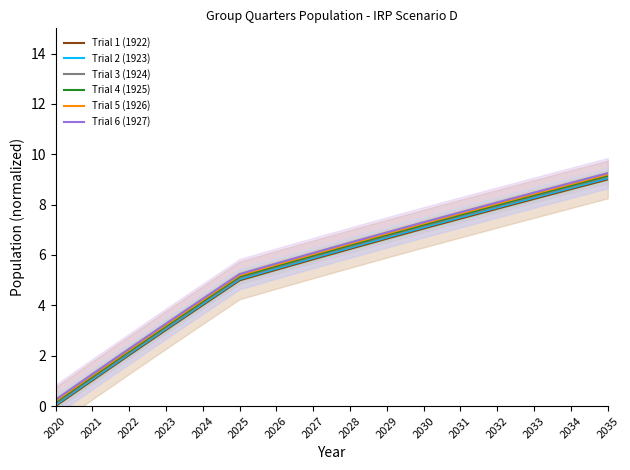

Where is Trial 4 (1925) nearest to the value 4?

2024